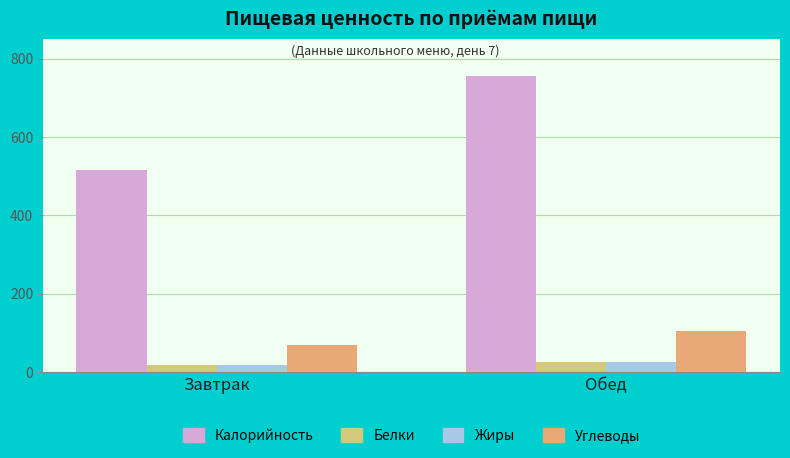

What is the average value of the Жиры series?

21.4